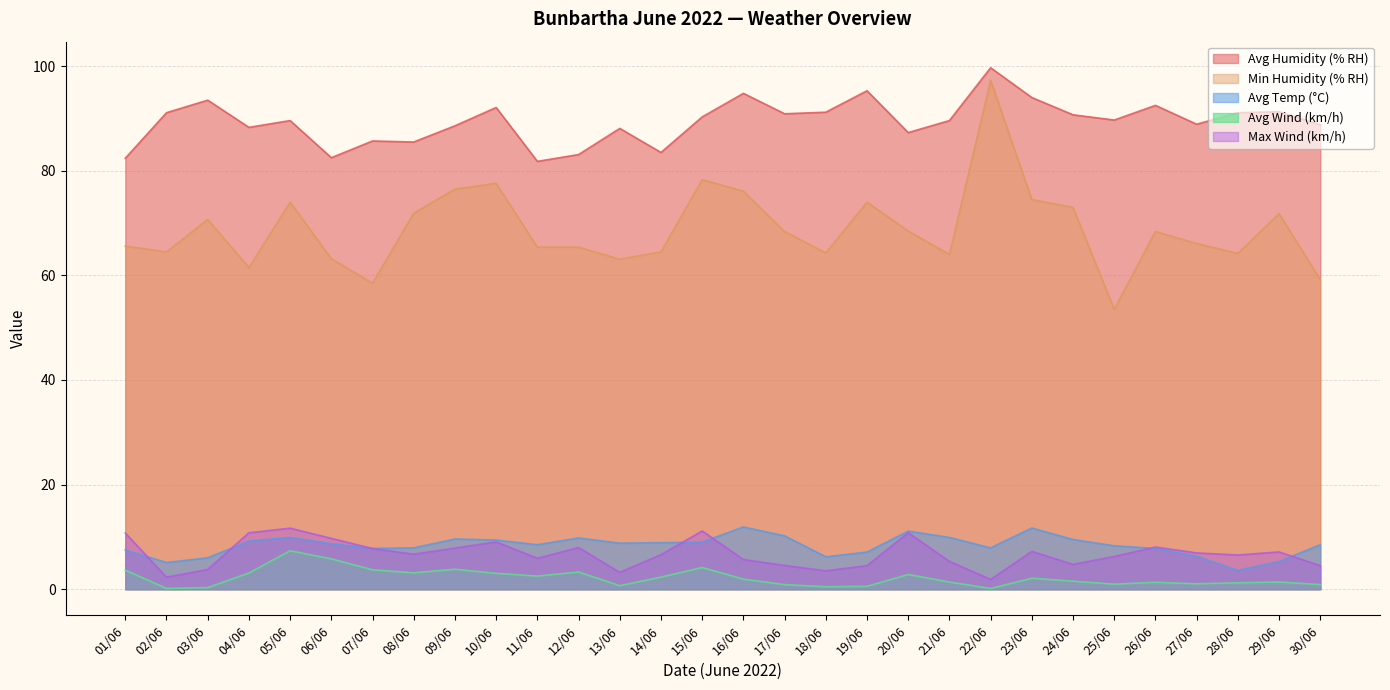

Which series has the largest total across all categories?

Avg Humidity (% RH)